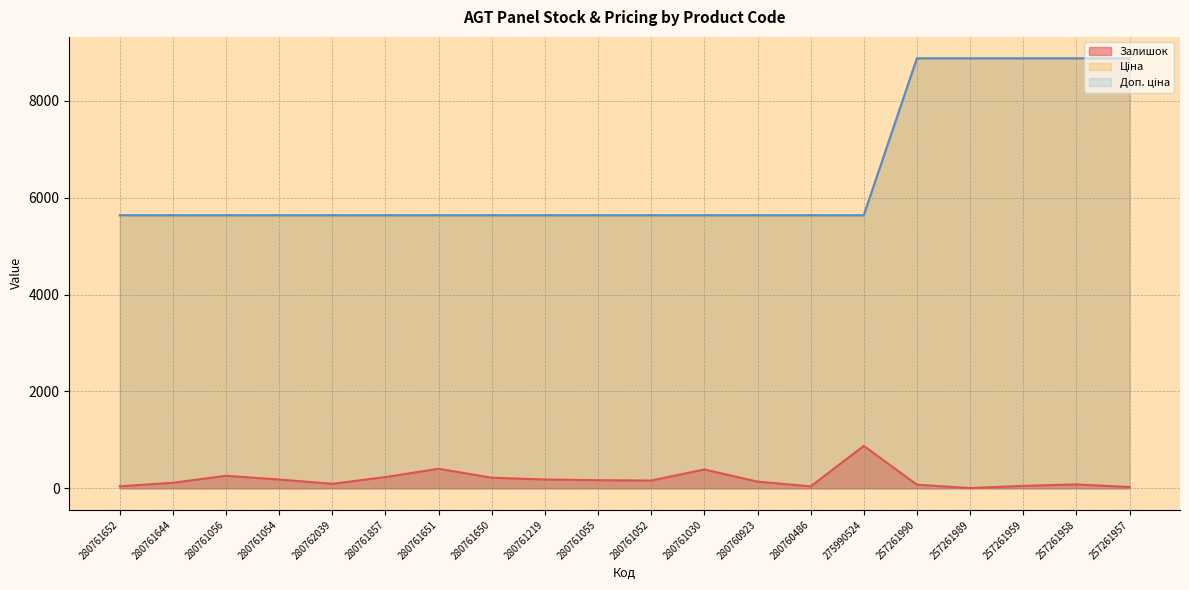

At which category is the sum across all series the highest?

257261958